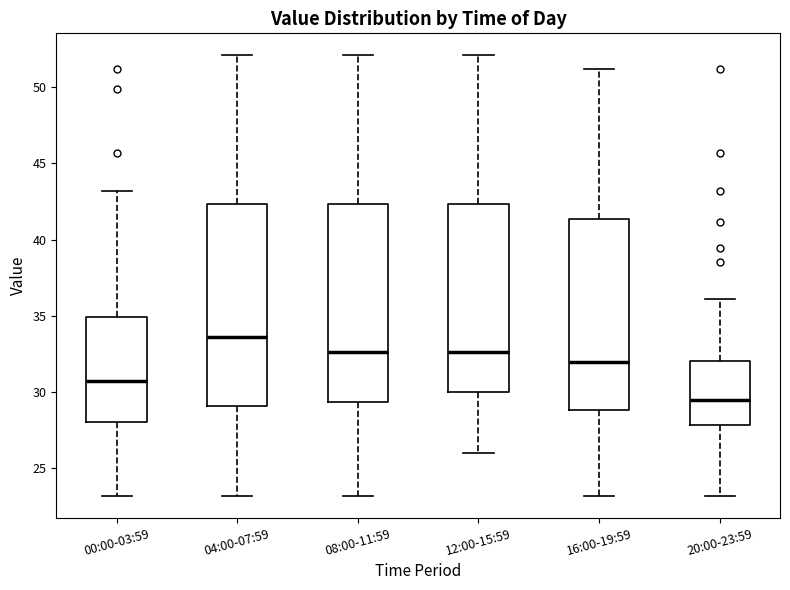

Which box has the lowest median line?

20:00-23:59